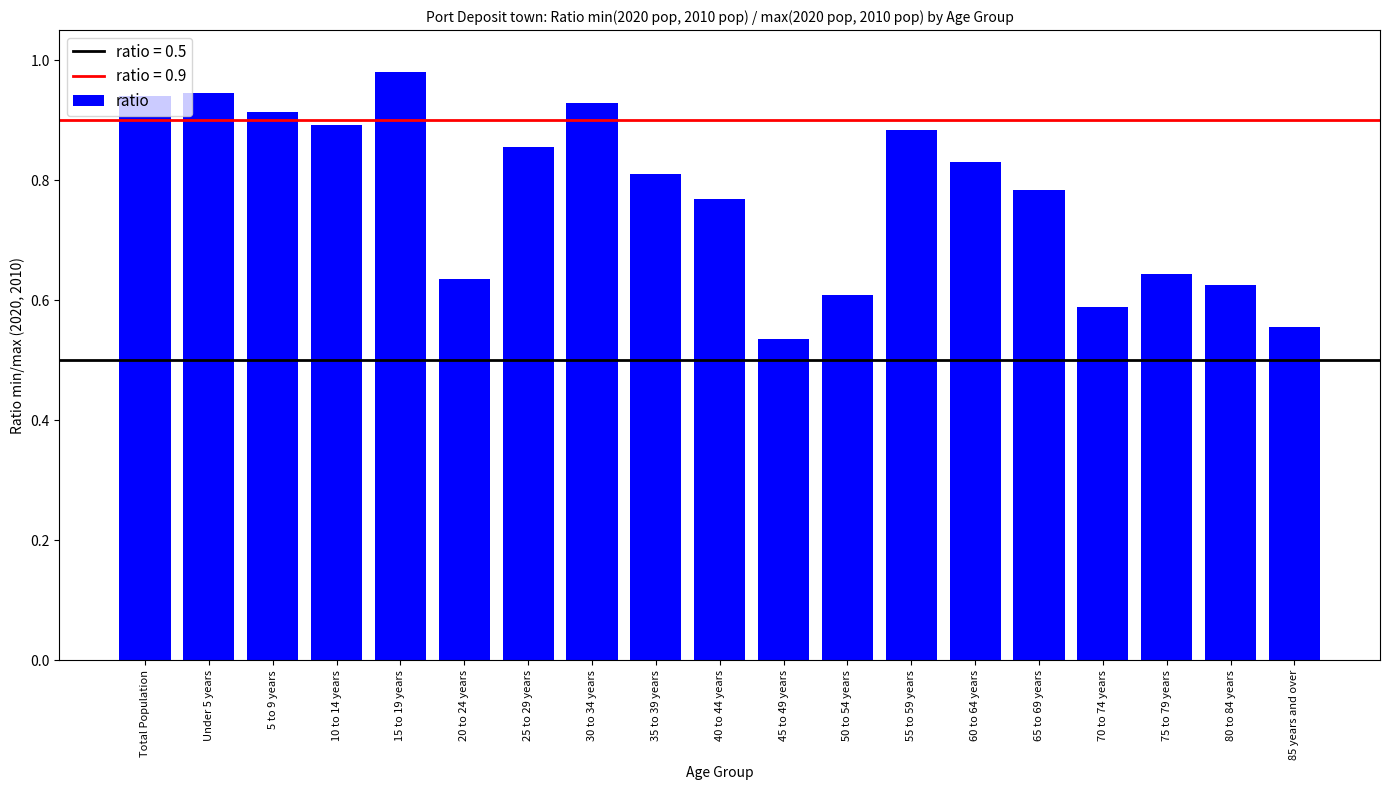

What is the change in value from Total Population to 45 to 49 years?

-0.4